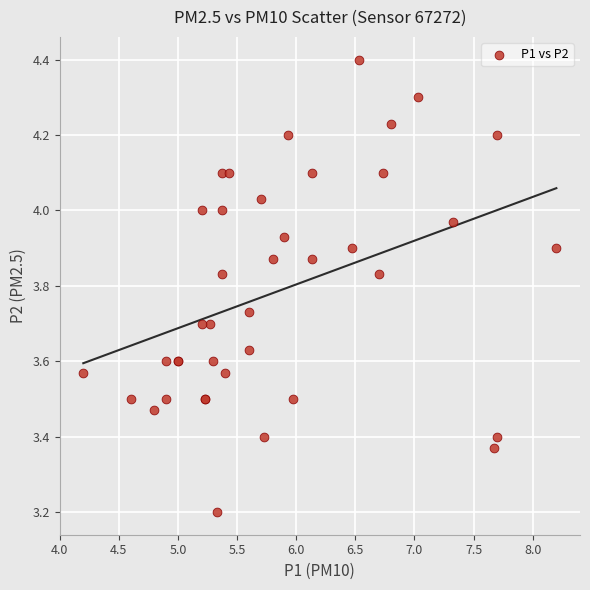

What Y value in the scatter plot is closest to 3?

3.2